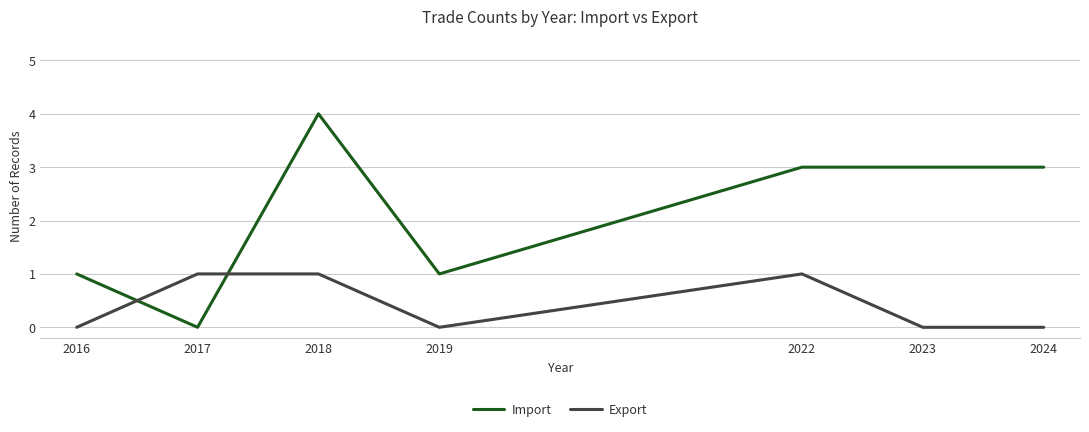

What is the sum of all Export values?

3